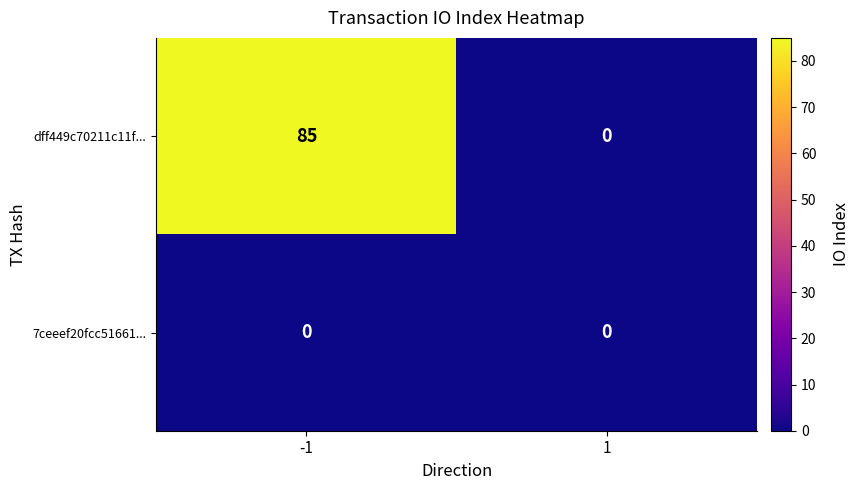

What is the sum of the dff449c70211c11f... values at -1 and 1?

85